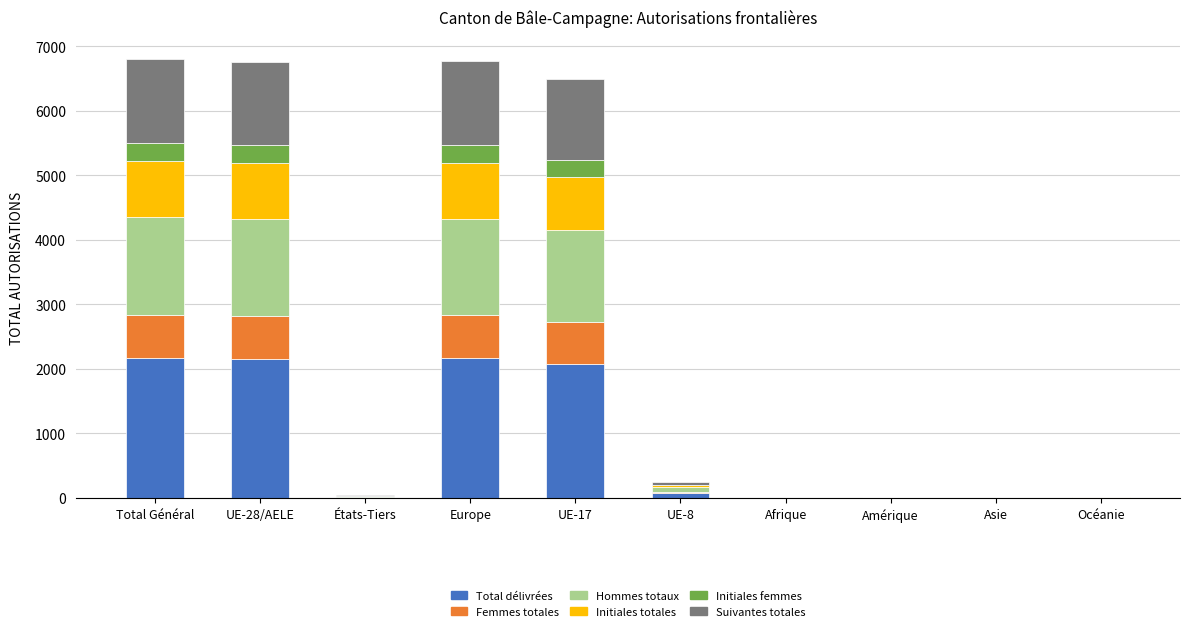

What is the total value across all series at Europe?

6770